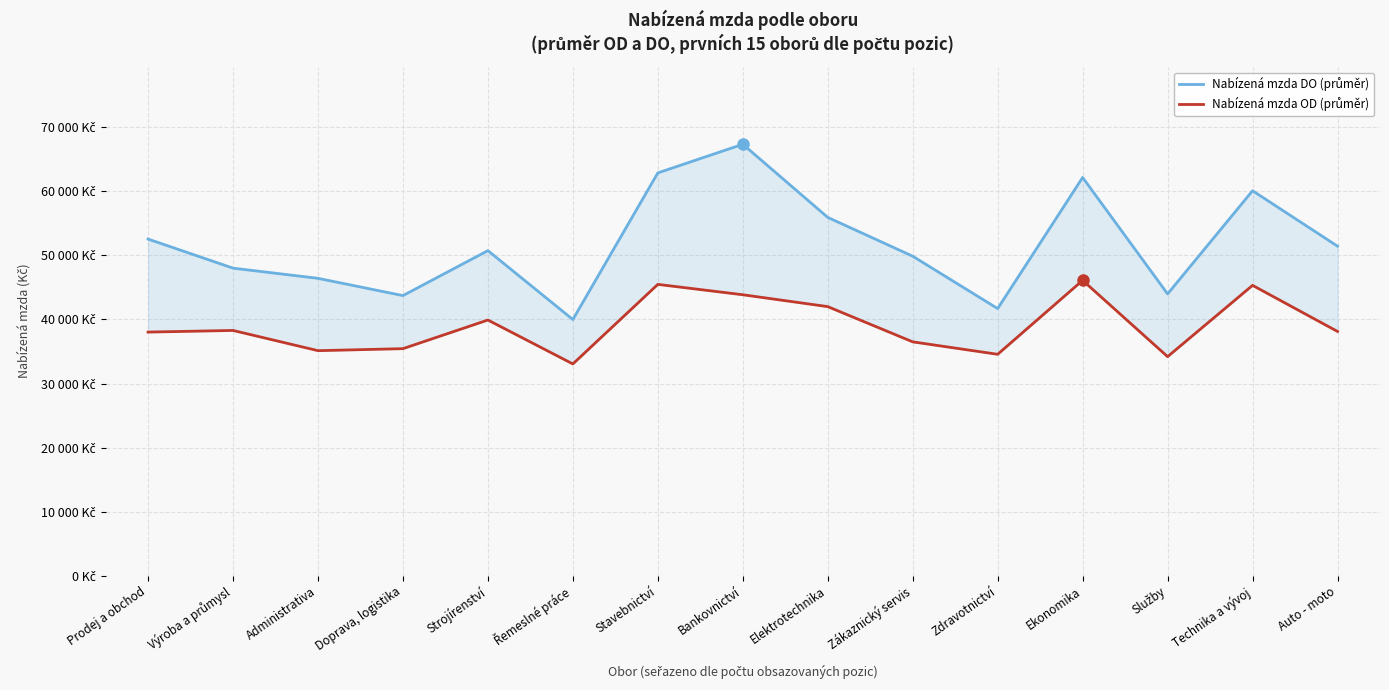

What is the difference between the Nabízená mzda DO (průměr) values at Elektrotechnika and Technika a vývoj?

4162.2